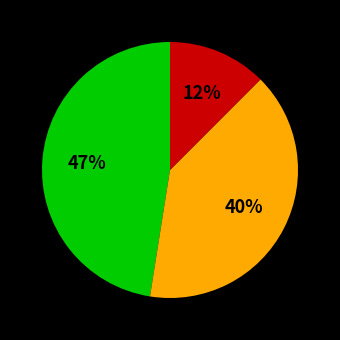

To the nearest percent, what is the average slice percentage?

33%